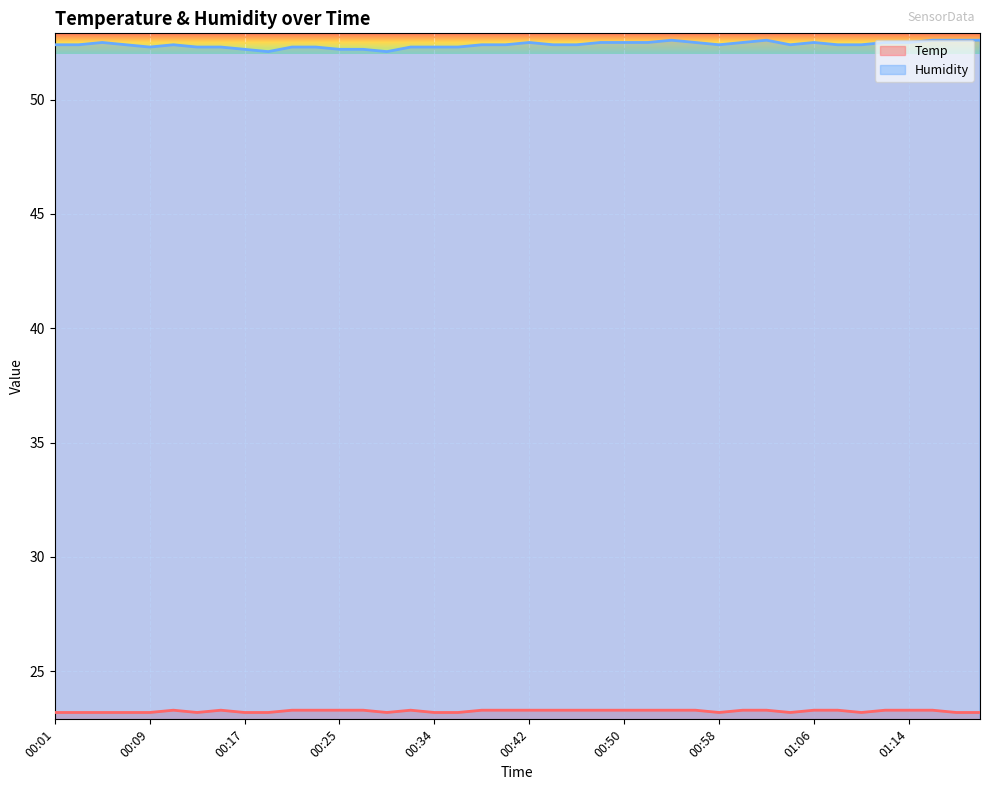

How many lines are shown in the chart?

2